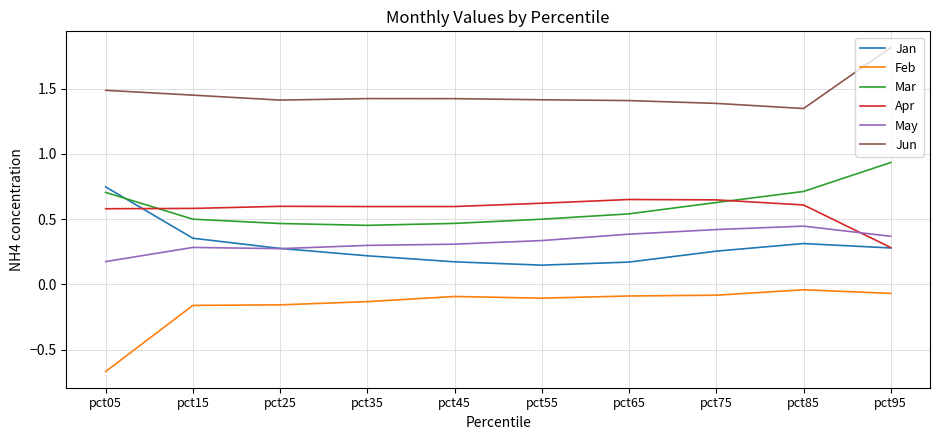

The Jan series shows 0.3 at pct75. True or false?

True